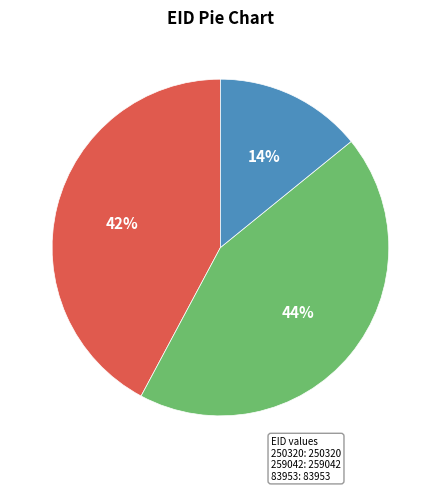

To the nearest percent, what is the combined percentage of 259042 and 83953?

58%